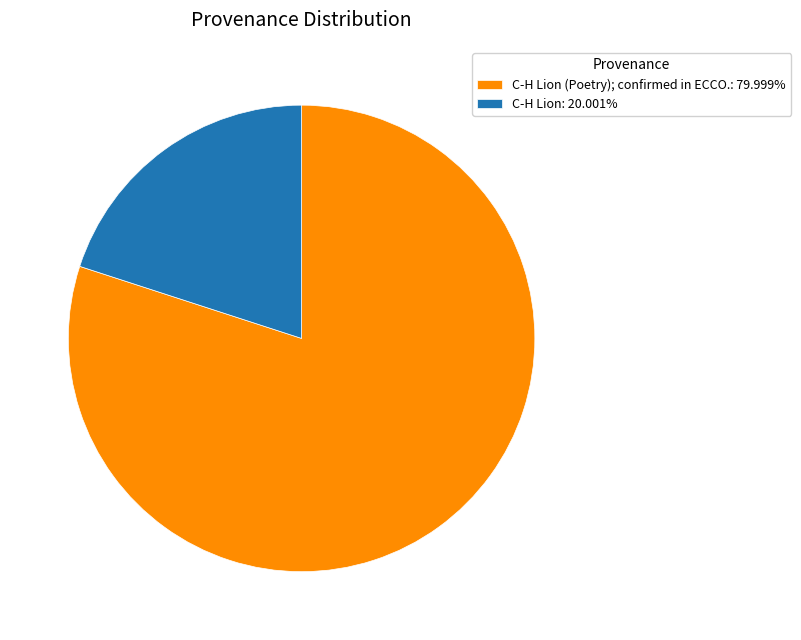

What is the ratio of the value at C-H Lion (Poetry); confirmed in ECCO.: 79.999% to the value at C-H Lion: 20.001%?

4.0